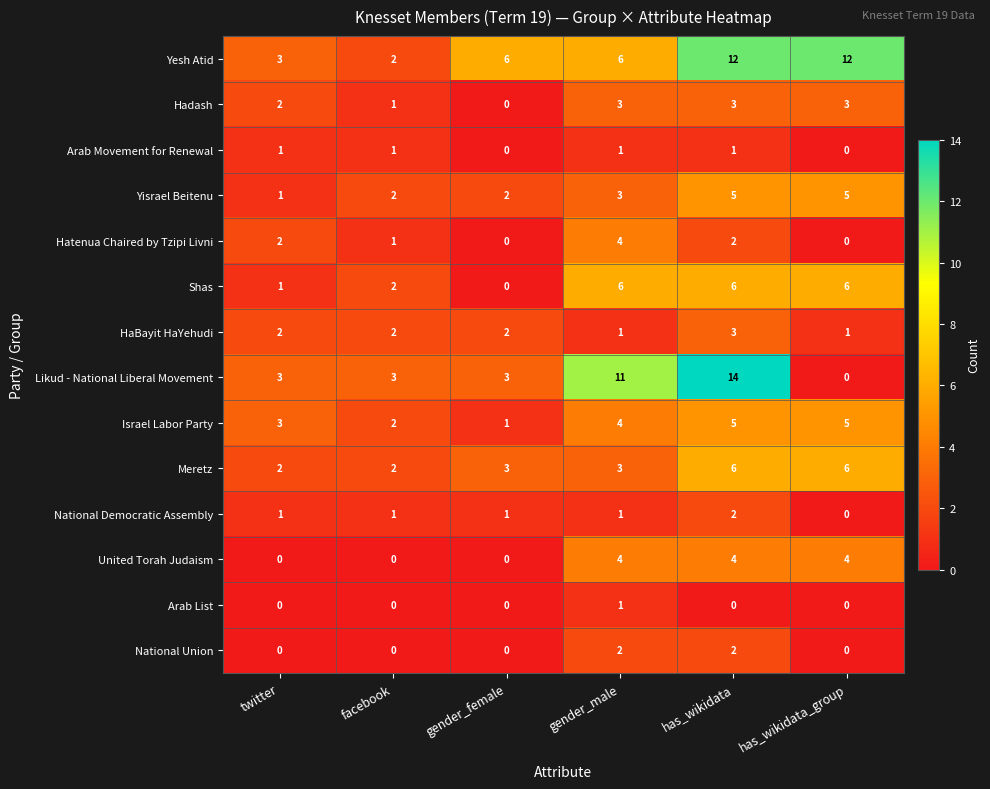

How many distinct data groups are displayed?

14